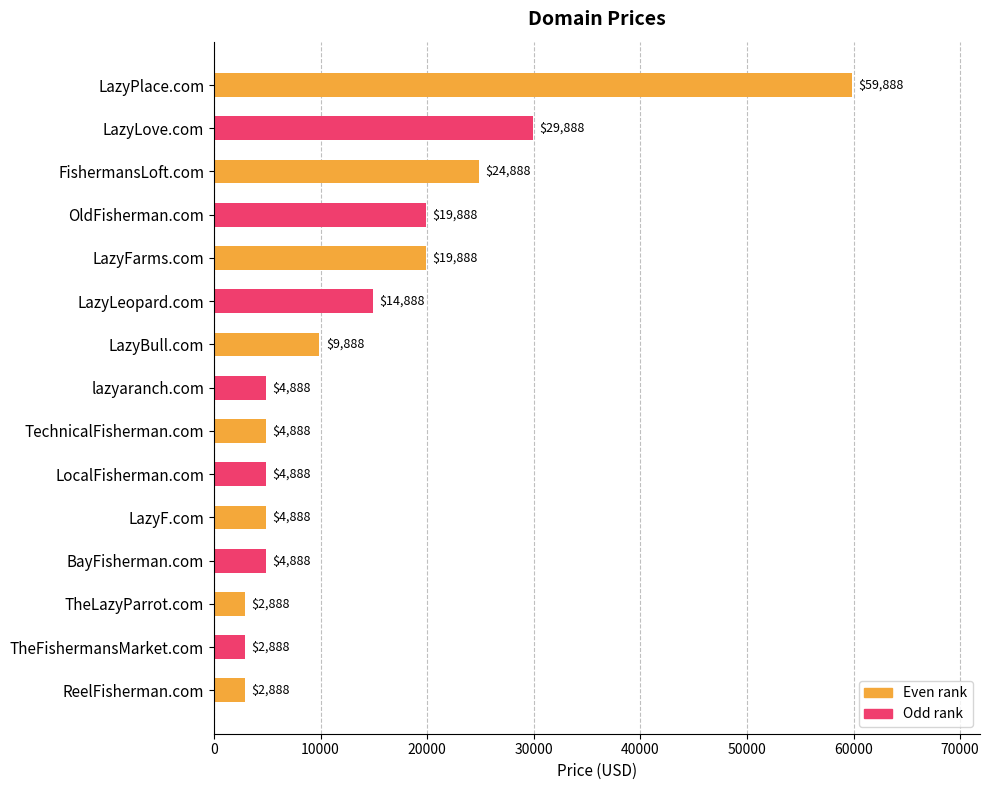

What is the smallest value displayed?

2888